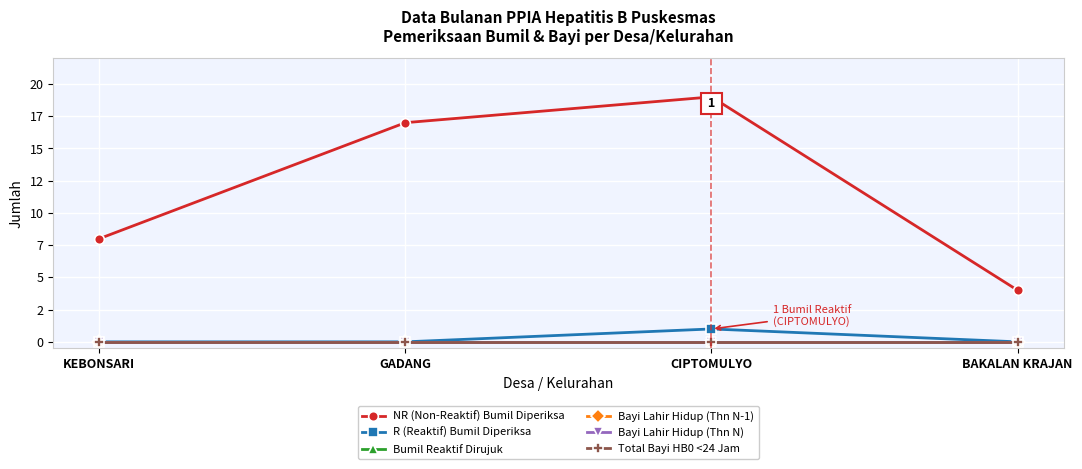

What is the difference between the highest and lowest values at GADANG?

17